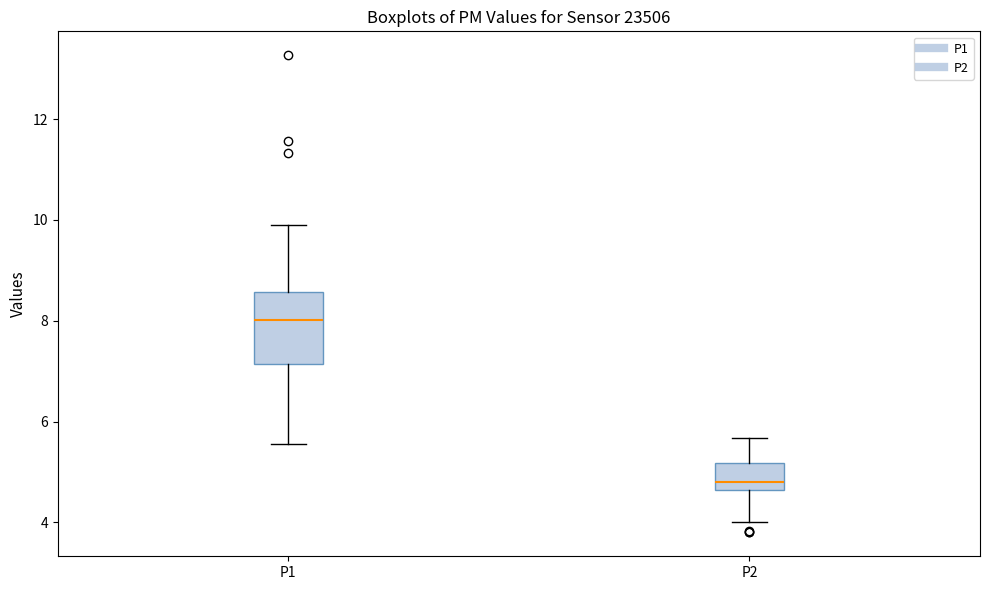

Which box has the lowest median line?

P2